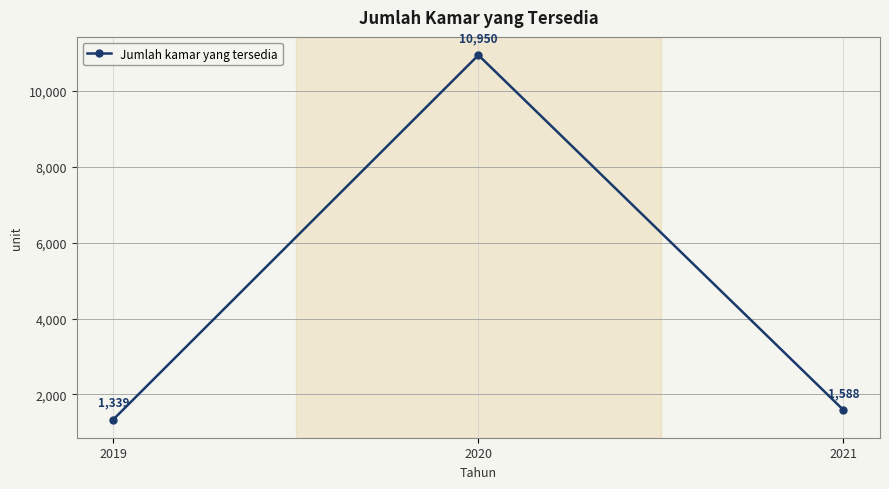

Which label corresponds to the largest value in the chart?

2020